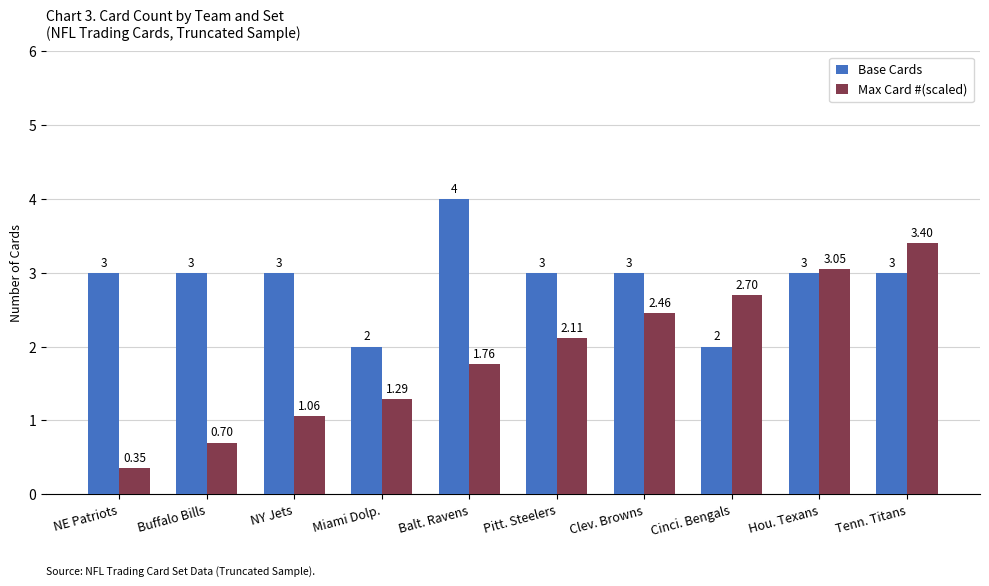

Where is Max Card #(scaled) nearest to the value 1?

NY Jets